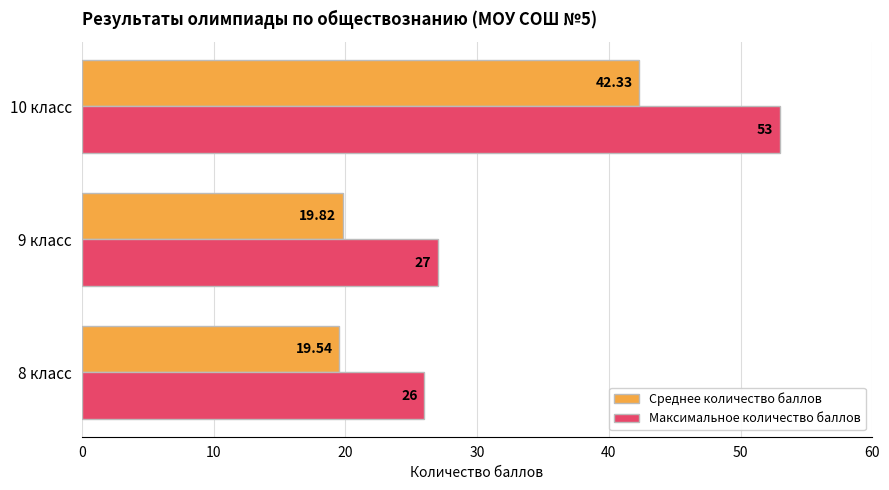

What is the minimum value for Максимальное количество баллов?

26.0